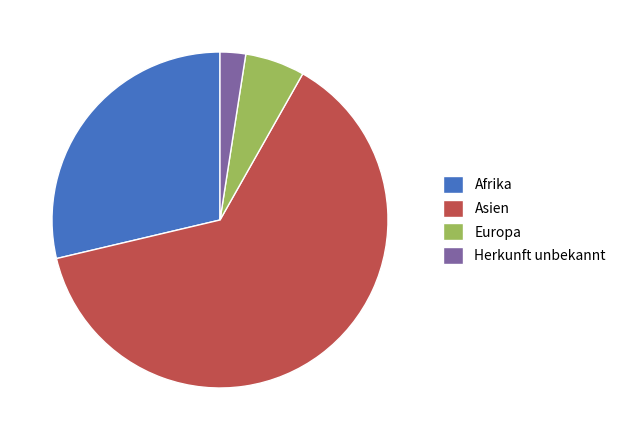

Is the sum of Asien and Afrika greater than half?

Yes